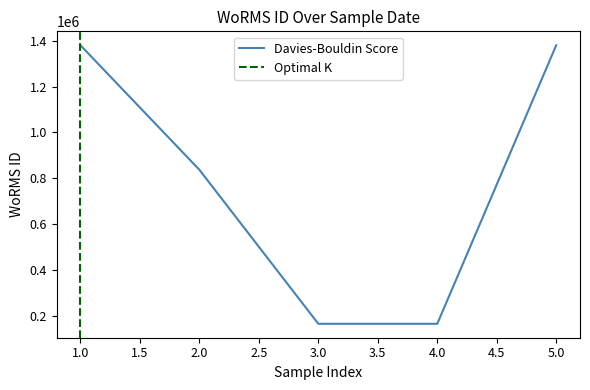

How many lines are shown in the chart?

1